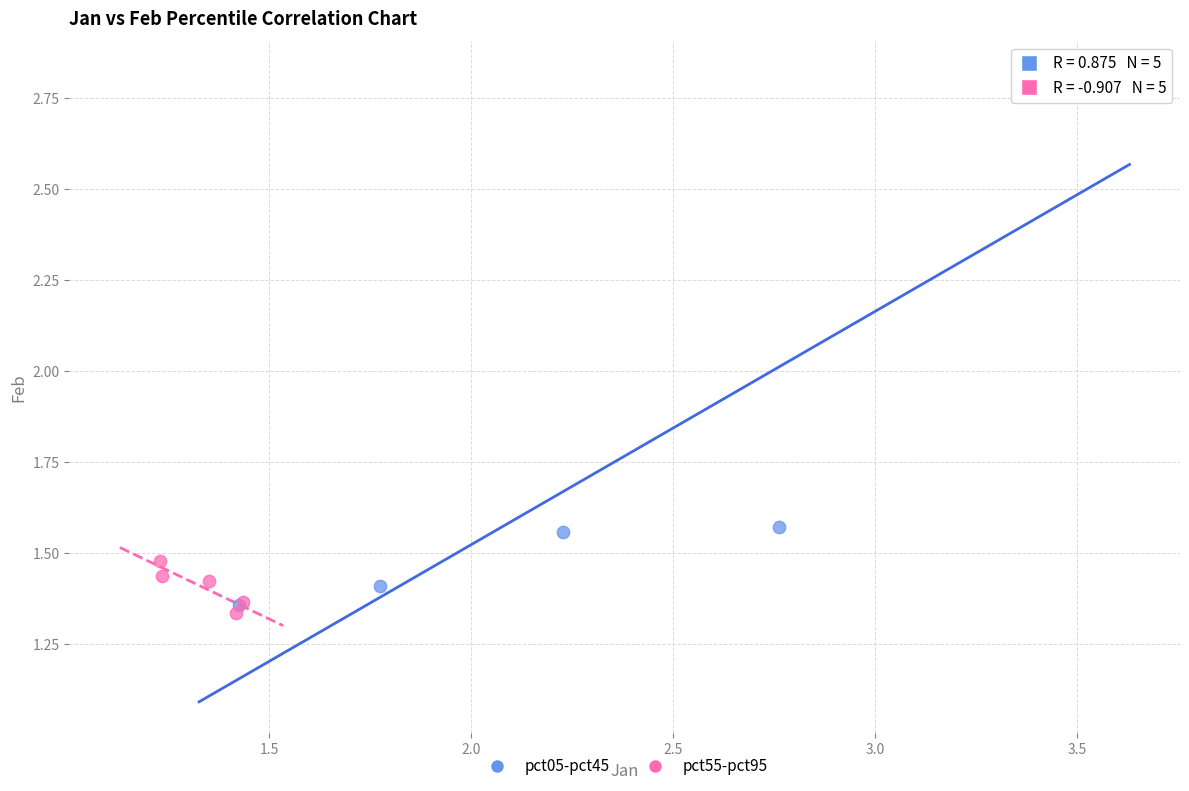

Which series has the largest Y range (max minus min)?

pct05-pct45